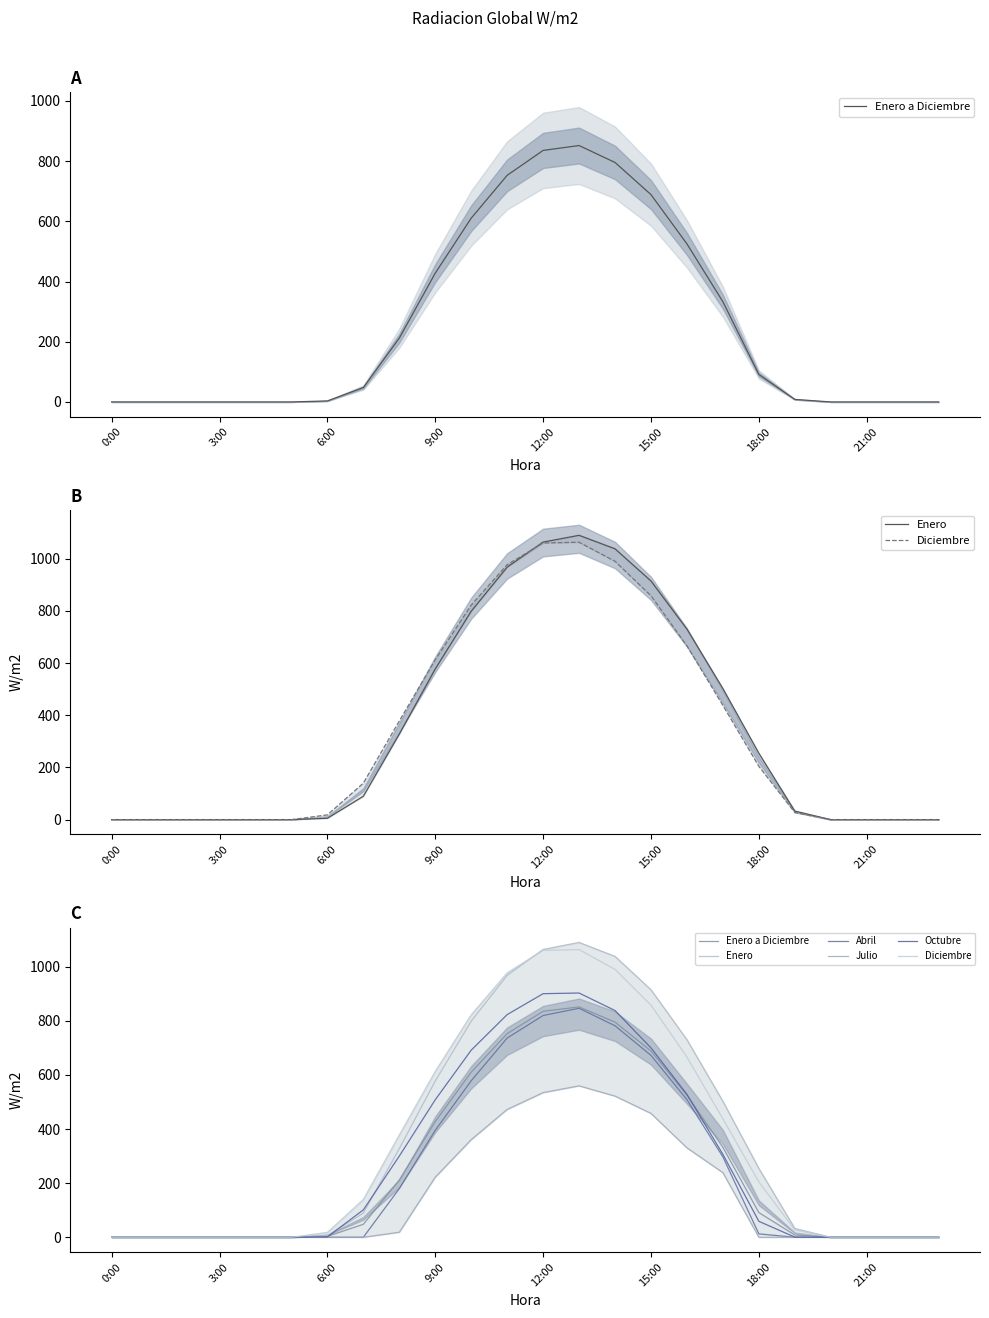

True or false: Enero and Abril cross at least once.

False